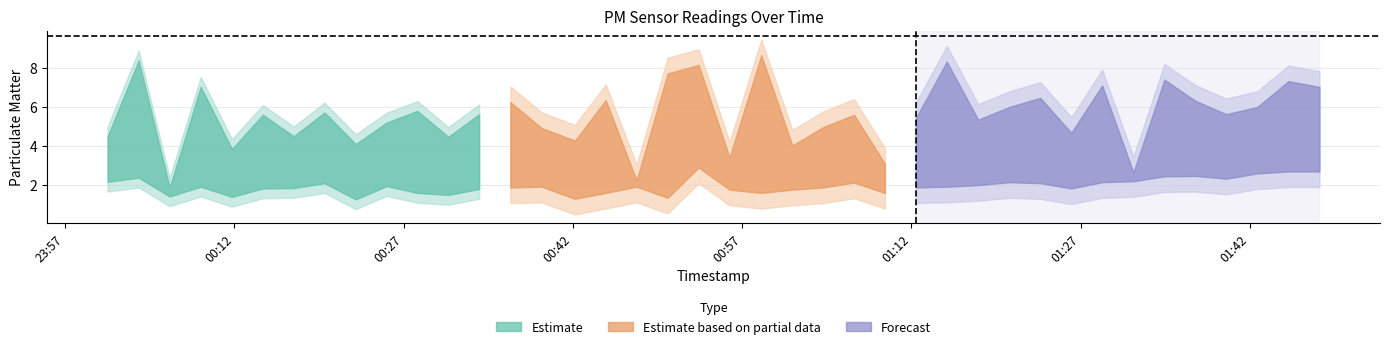

What is the value of the P2 point at the 33rd from the left?

2.1